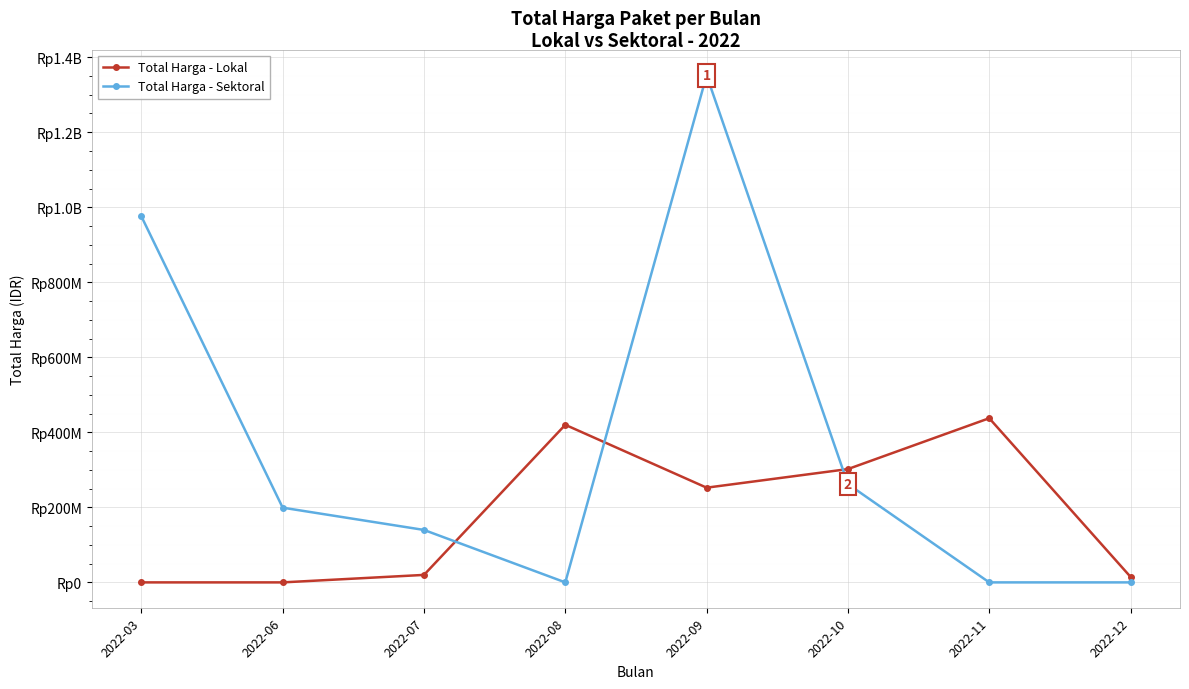

What are all the series names shown in the legend?

Total Harga - Lokal, Total Harga - Sektoral